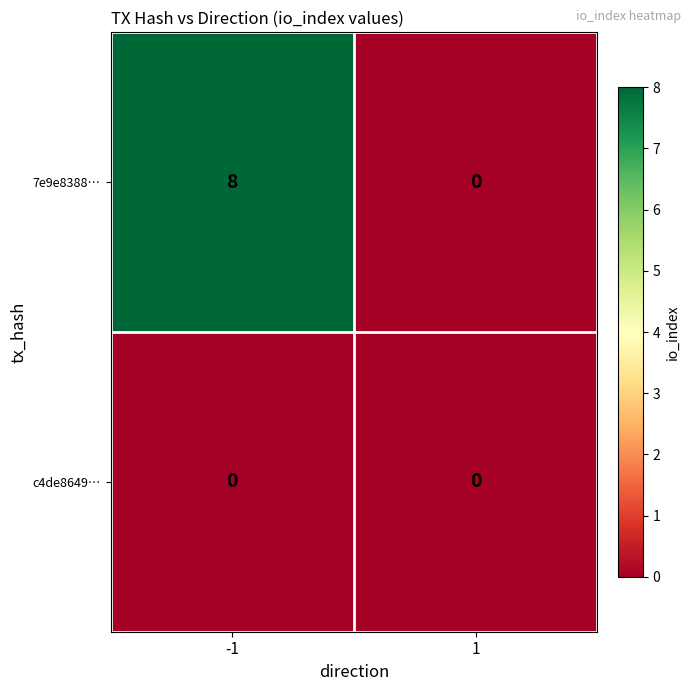

At which category is the sum across all series the highest?

-1